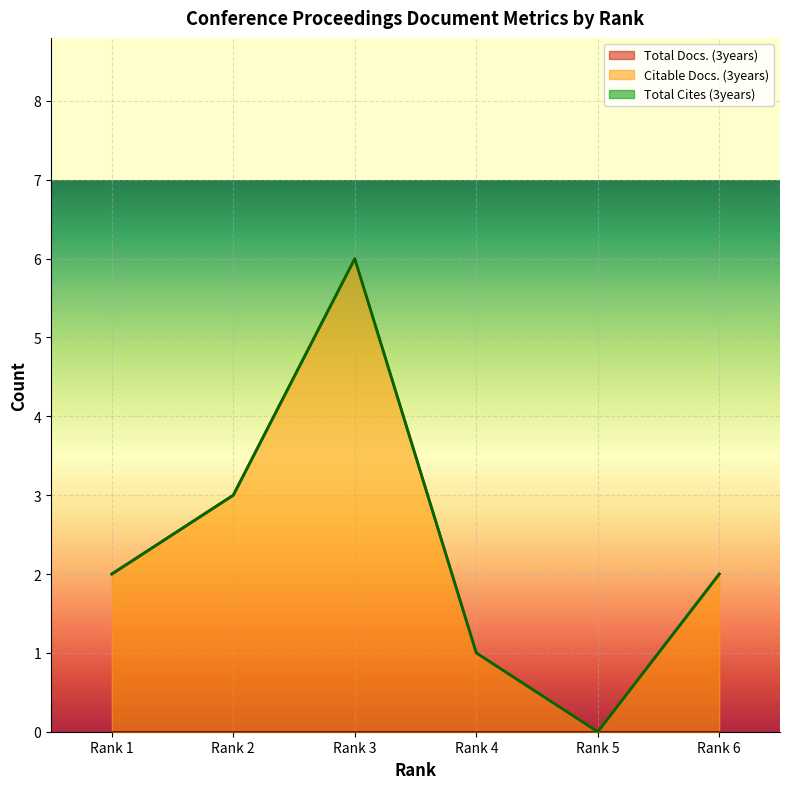

What is the total value across all series at Rank 6?

2